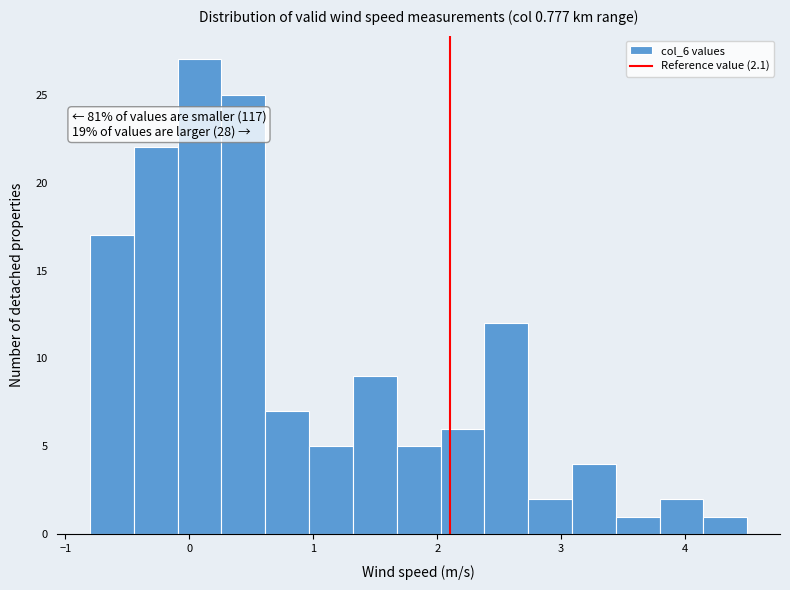

Around what value on the x-axis is the tallest bar? Give the approximate position of its centre, as read against the axis.

0.1